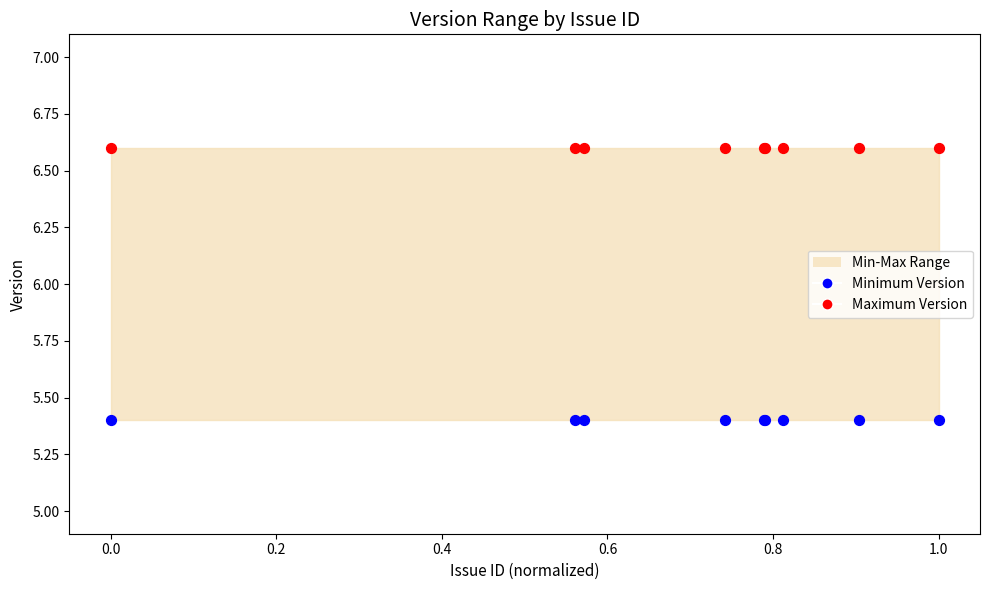

Which series contains the highest Y value?

Maximum Version